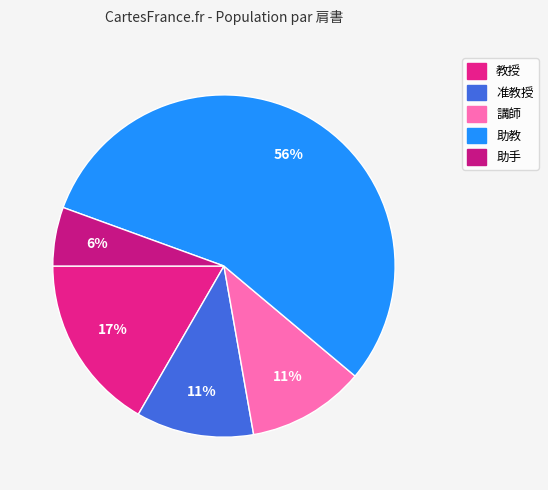

What portion of the pie excludes 助手?

94.4%